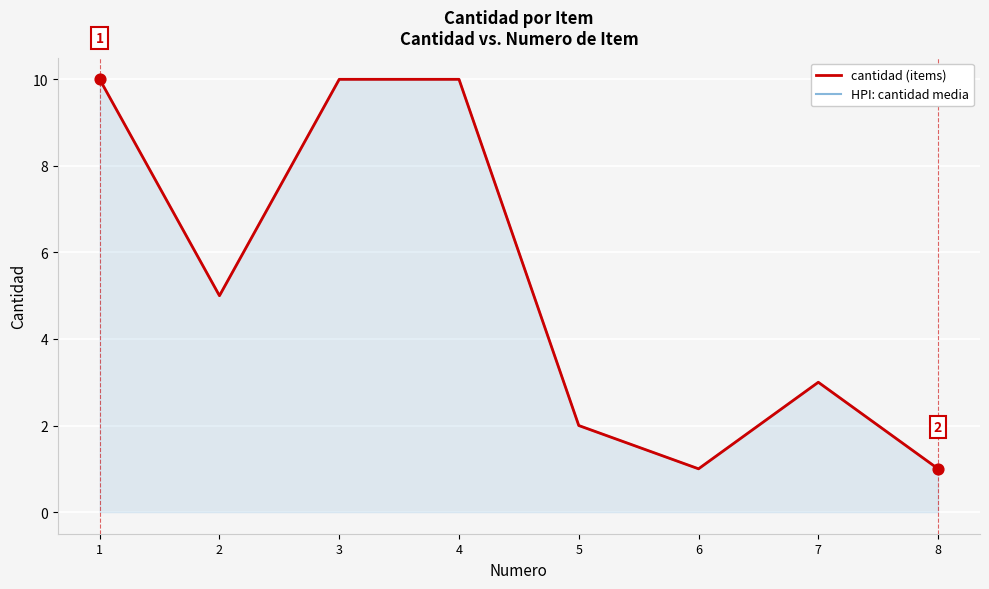

At which category is the sum across all series the highest?

1